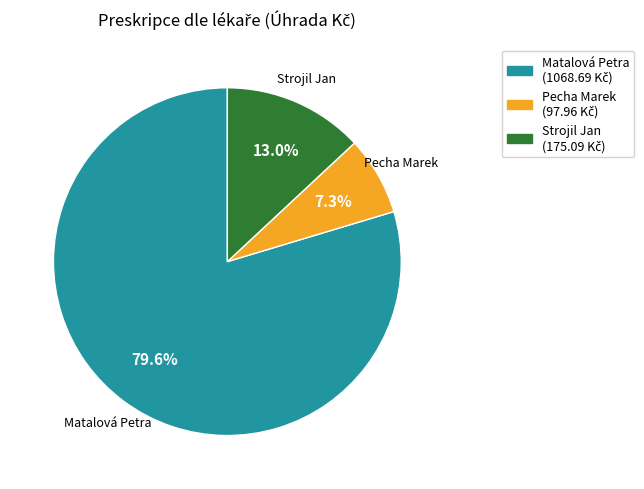

Is it true that Pecha Marek is 1% of the pie?

False